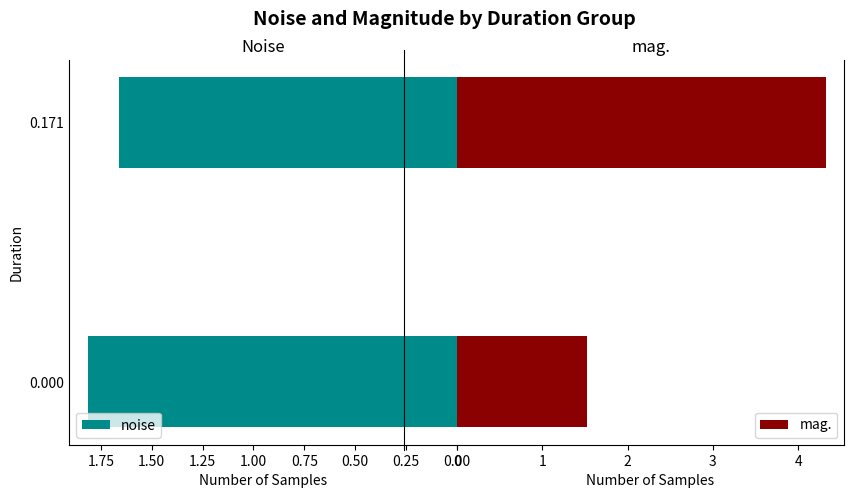

How many bars are there in each group?

2